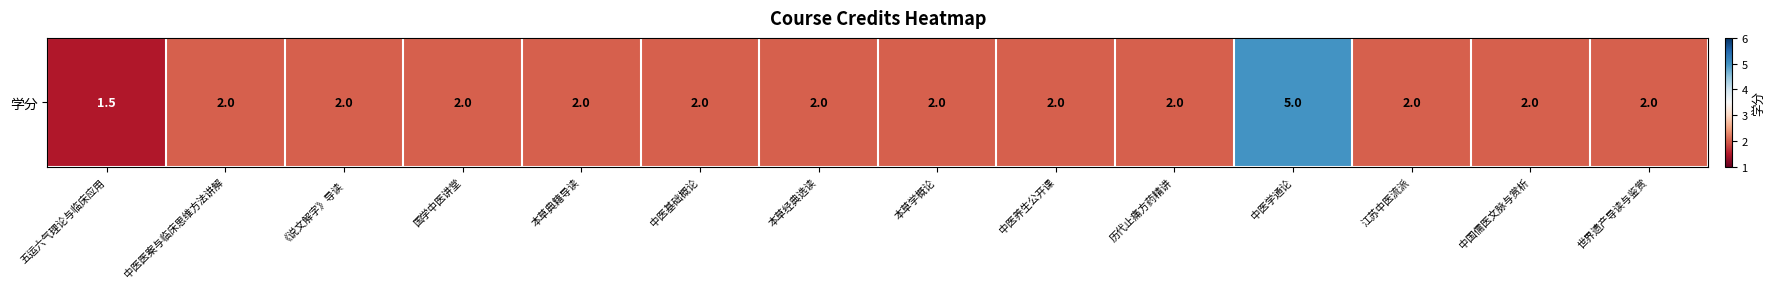

How many distinct data groups are displayed?

1